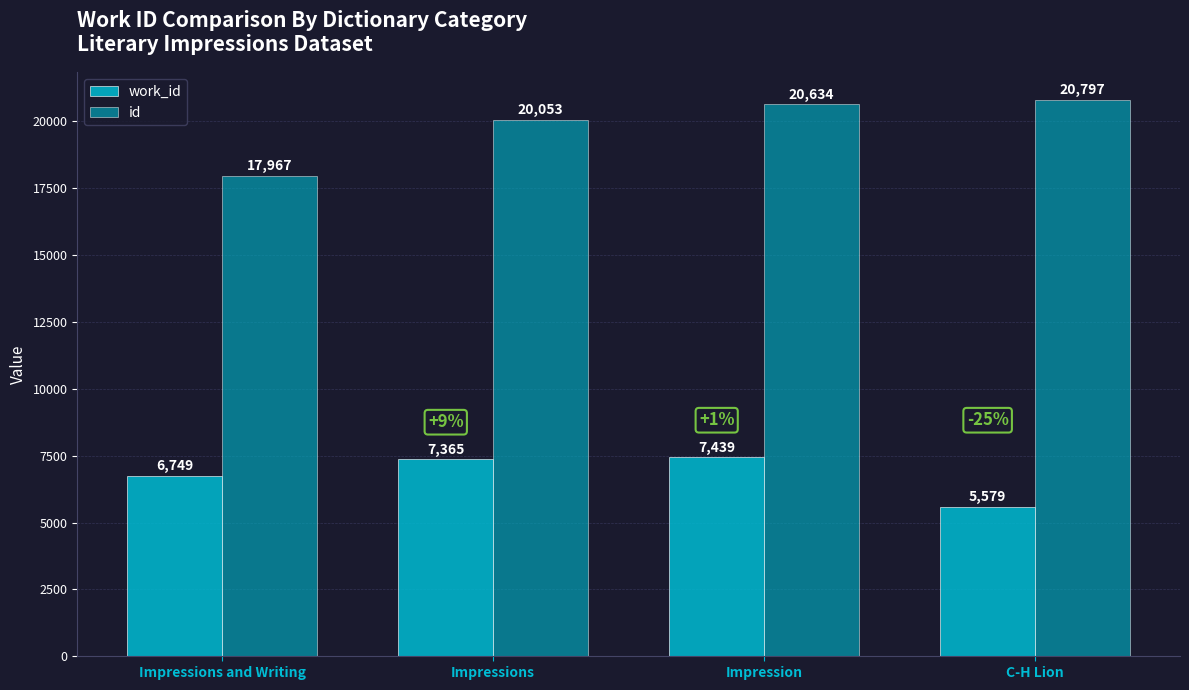

Which label corresponds to the largest value in the chart?

C-H Lion